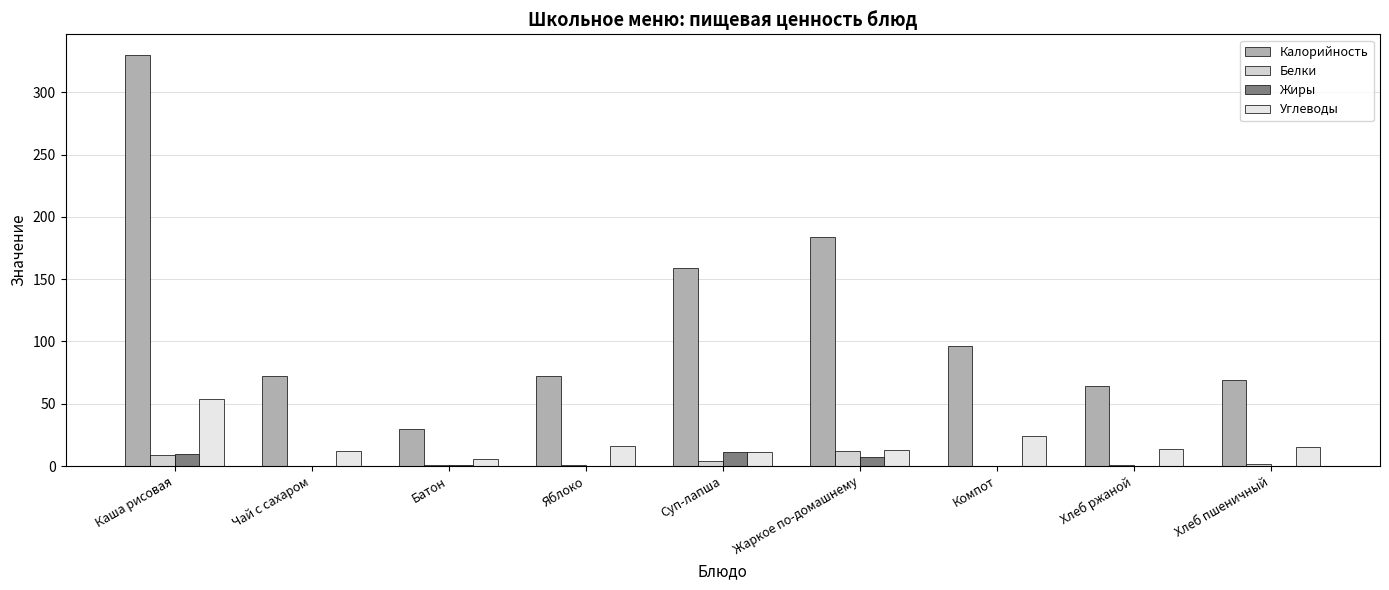

What is the sum of all Жиры values?

29.3